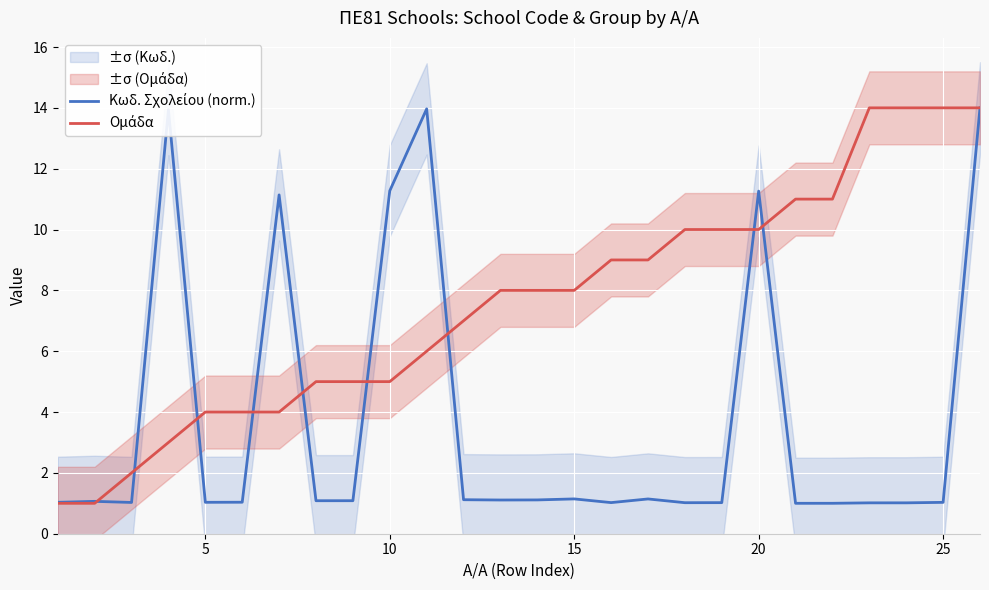

Which series has the widest spread of values?

Κωδ. Σχολείου (norm.)